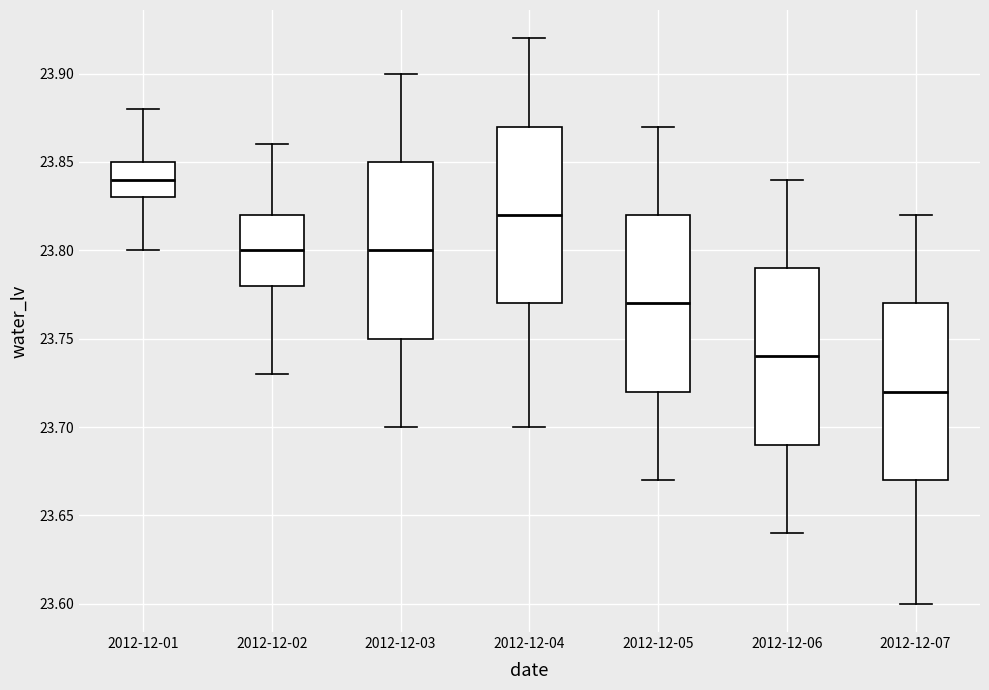

Which box's median line is the highest?

2012-12-01